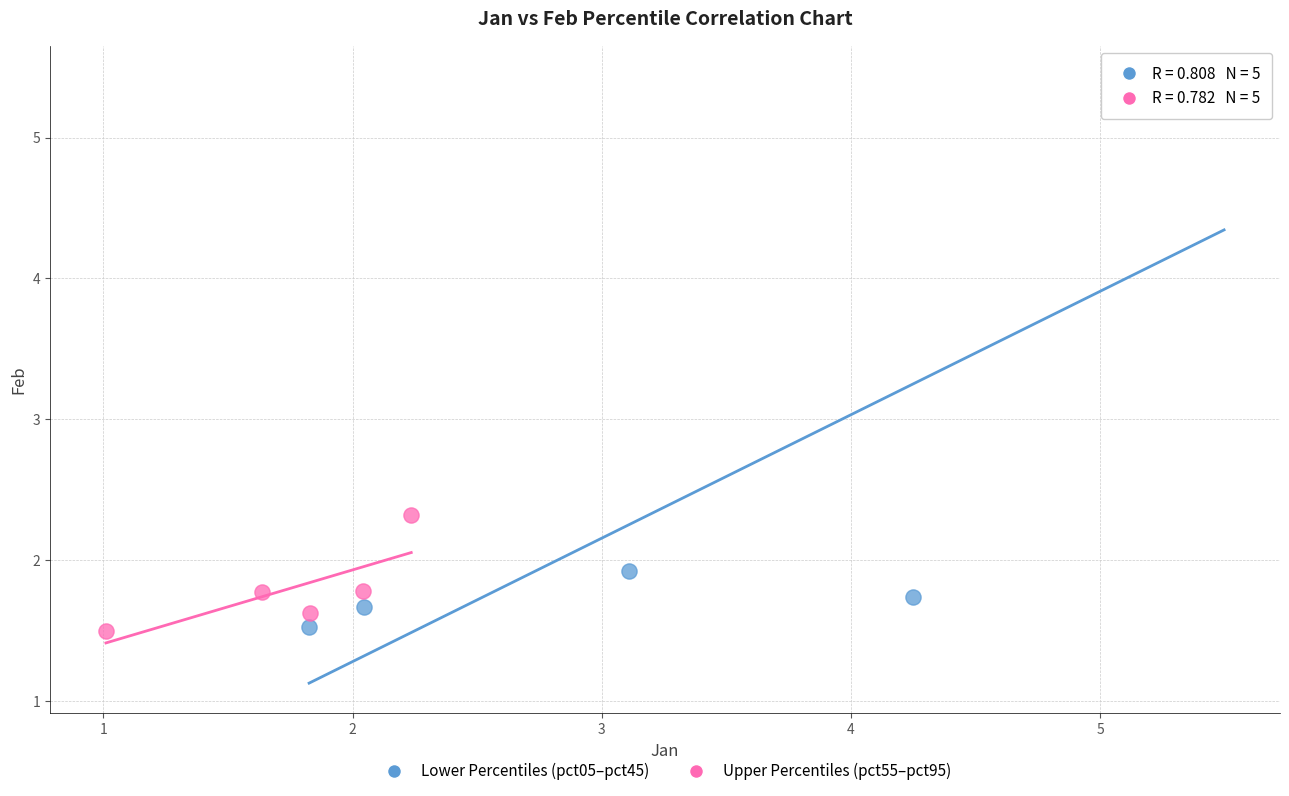

What are all the series names shown in the legend?

Lower Percentiles (pct05–pct45), Upper Percentiles (pct55–pct95)